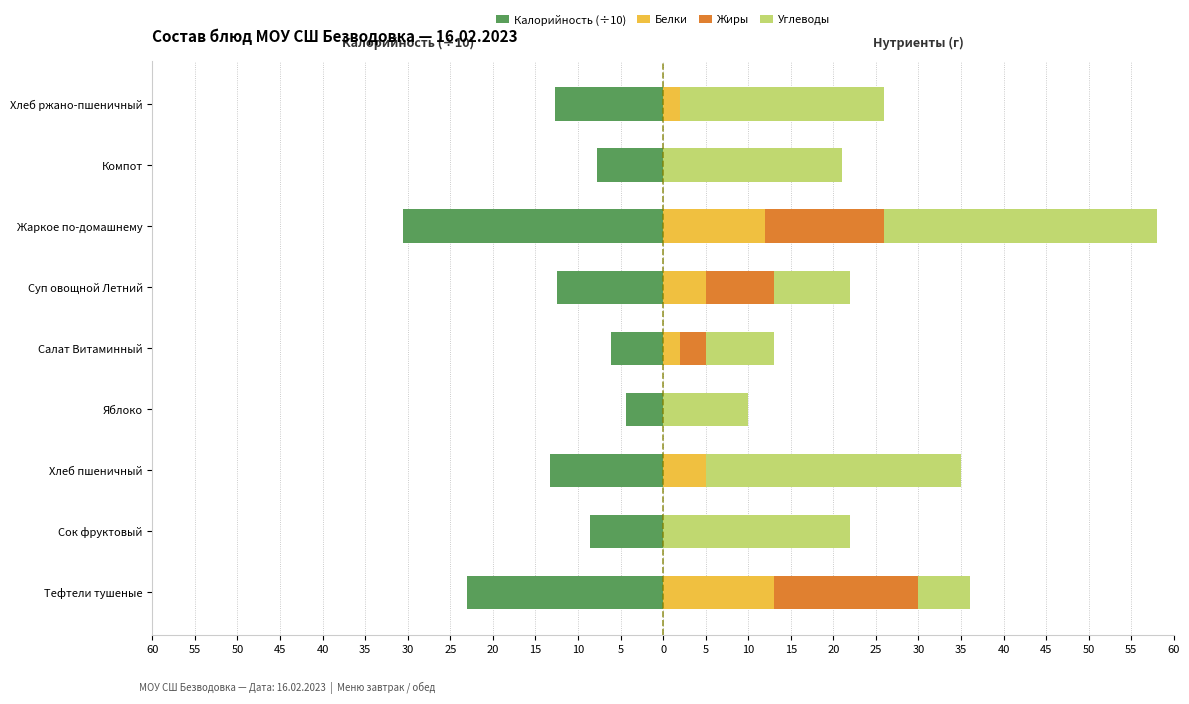

What is the minimum value shown in the chart?

-30.5